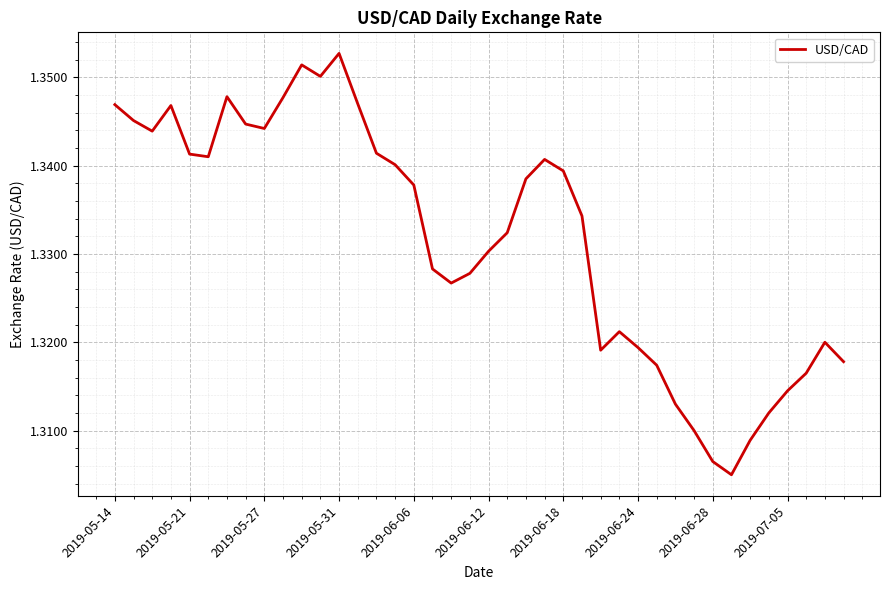

Which label corresponds to the largest value in the chart?

2019-05-31